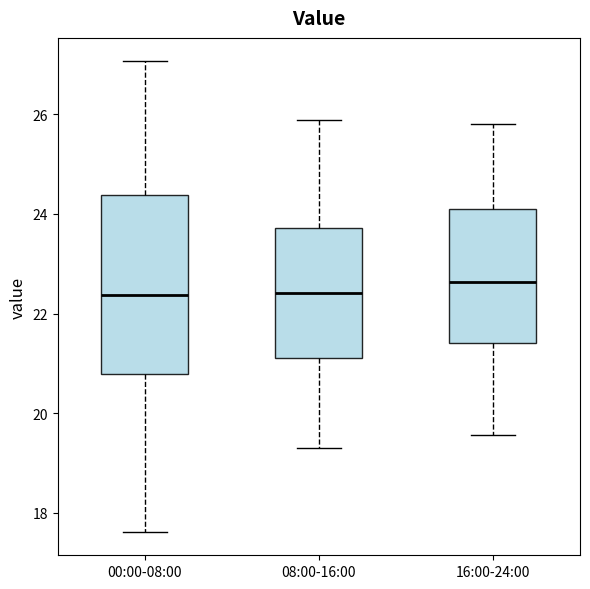

Reading left to right, transcribe this box plot: for each box, give where its median line is, the range the box spans, and where its two whiskers end, as read against the y-axis. The values are not printed on the chart, so give them approximately, as read against the axis.

00:00-08:00: median 22.4, box 20.8 to 24.4, whiskers 17.6 to 27.0
08:00-16:00: median 22.4, box 21.2 to 23.8, whiskers 19.4 to 25.8
16:00-24:00: median 22.6, box 21.4 to 24.0, whiskers 19.6 to 25.8